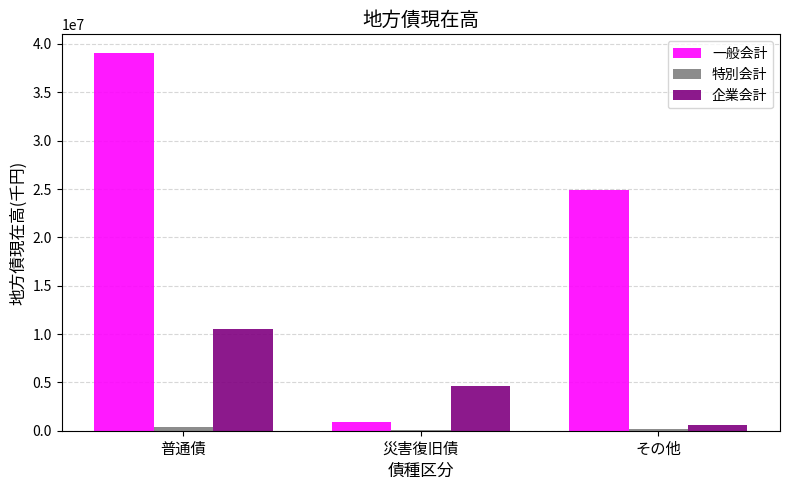

What is the maximum value for 企業会計?

10548436